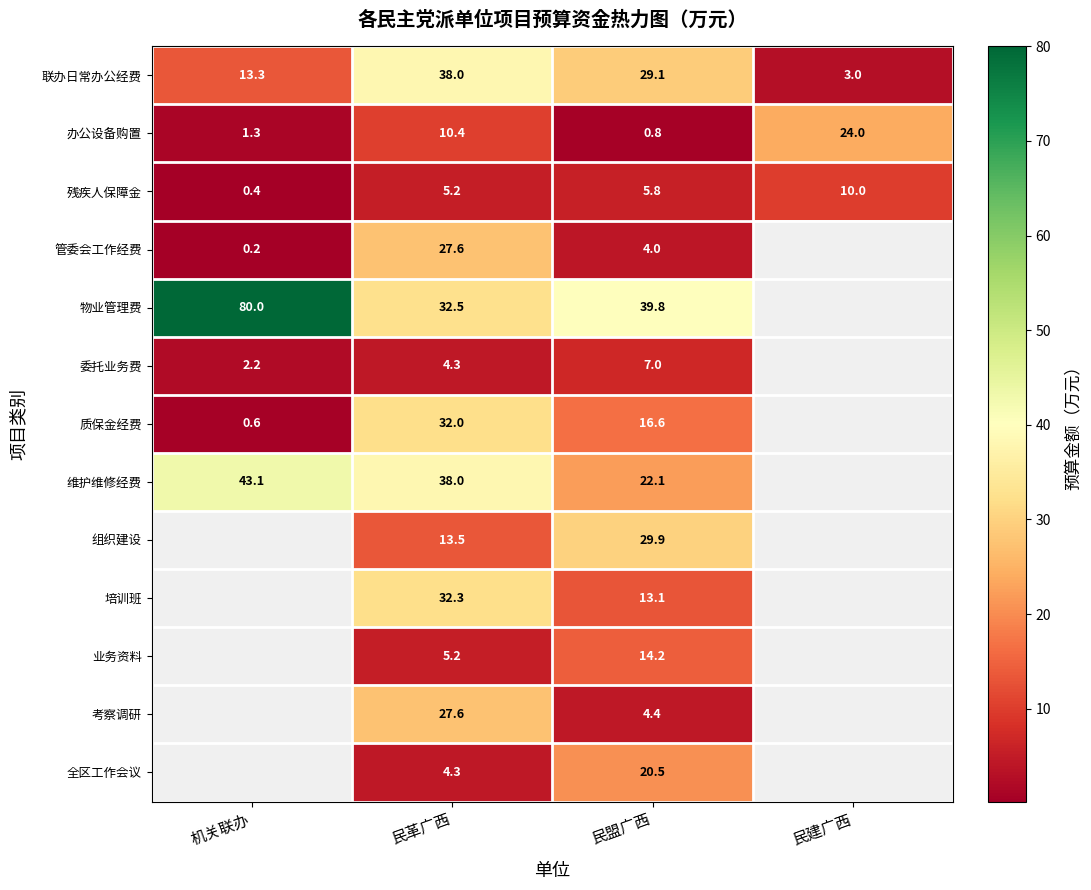

What is the difference between the 维护维修经费 values at 机关联办 and 民盟广西?

21.0